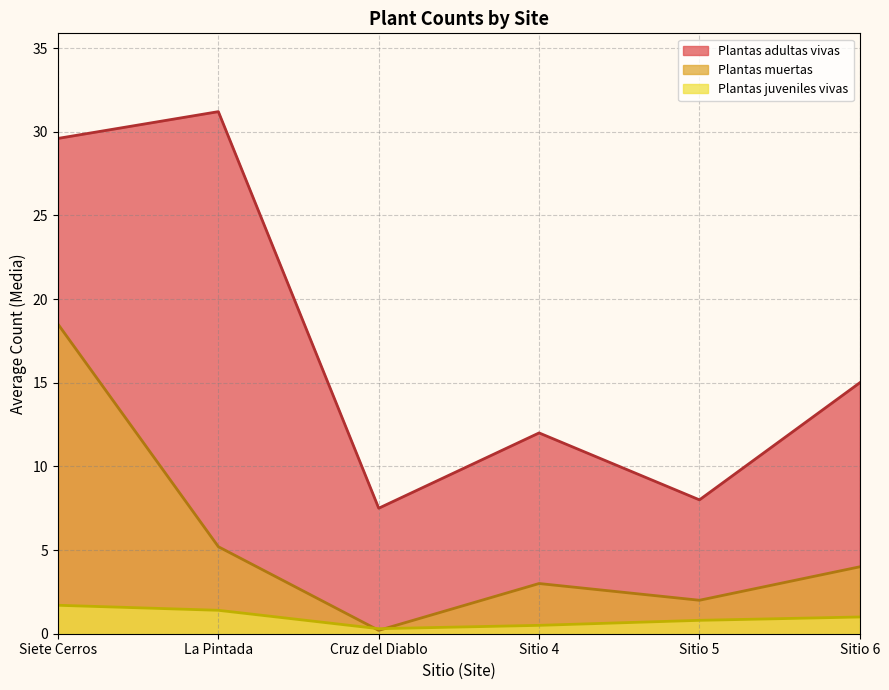

In Plantas muertas, how many points are lower than both neighbors (excluding endpoints)?

2